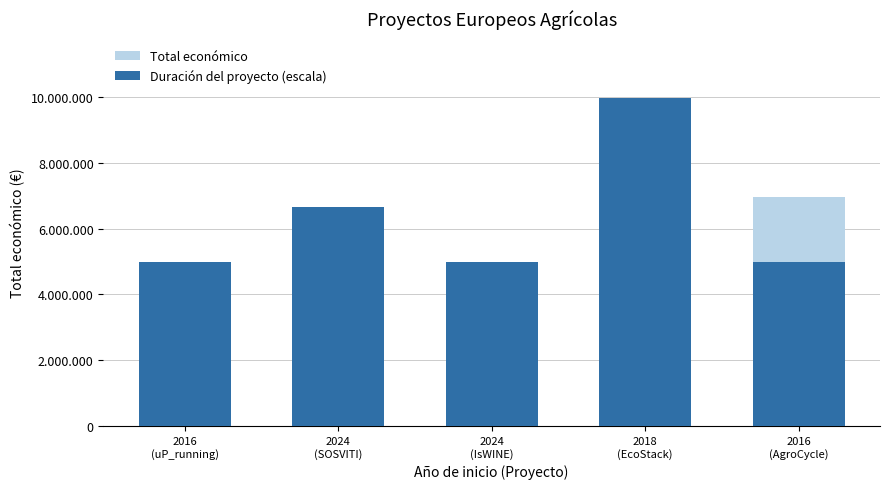

What is the total value across all series at 2016
(AgroCycle)?

11942226.0